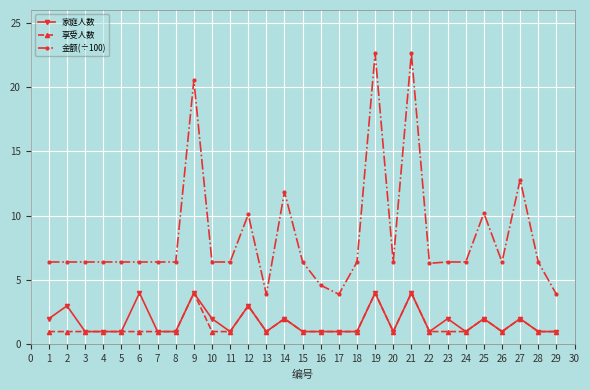

What is the highest value of the 家庭人数 series?

4.0